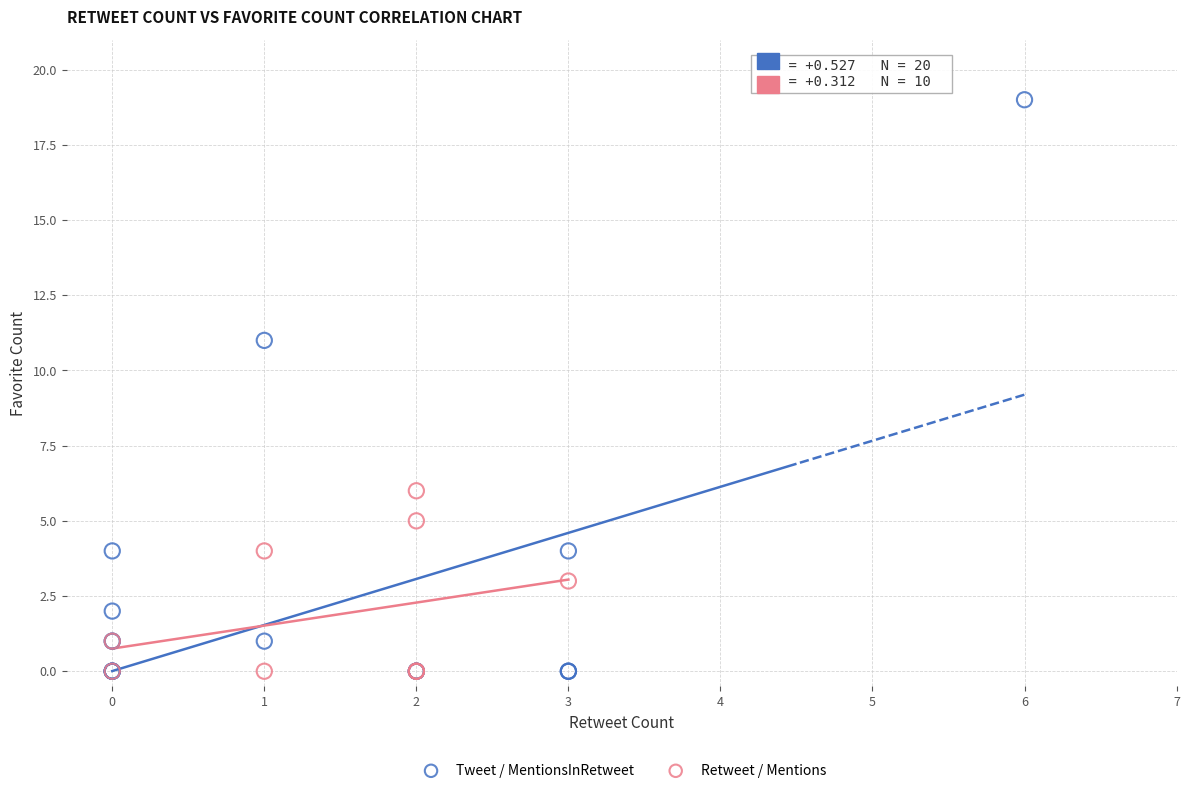

What are all the series names shown in the legend?

Tweet / MentionsInRetweet, Retweet / Mentions